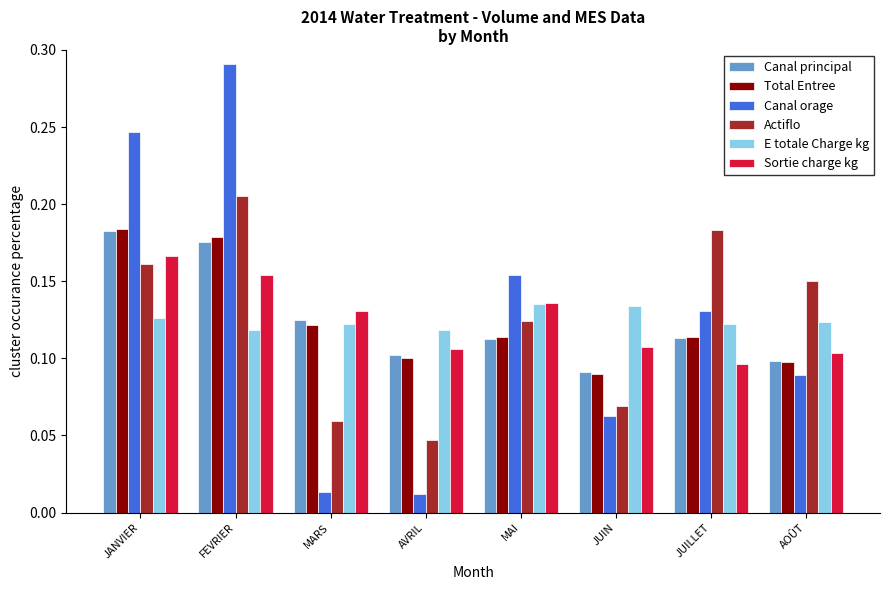

Where is Sortie charge kg nearest to the value 0?

JUILLET